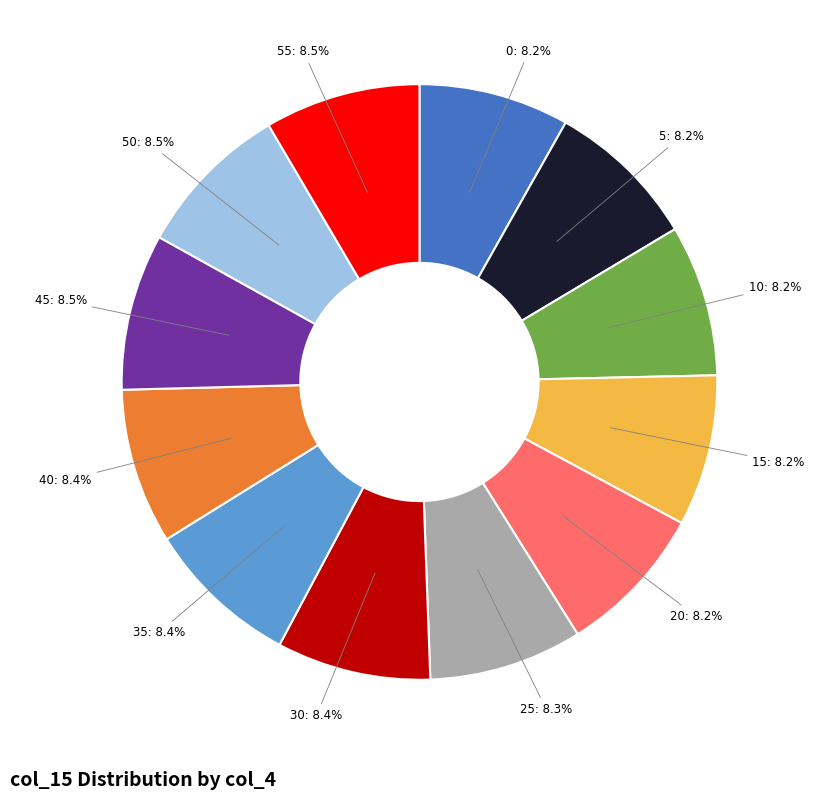

Is there any slice that represents more than half of the pie?

No